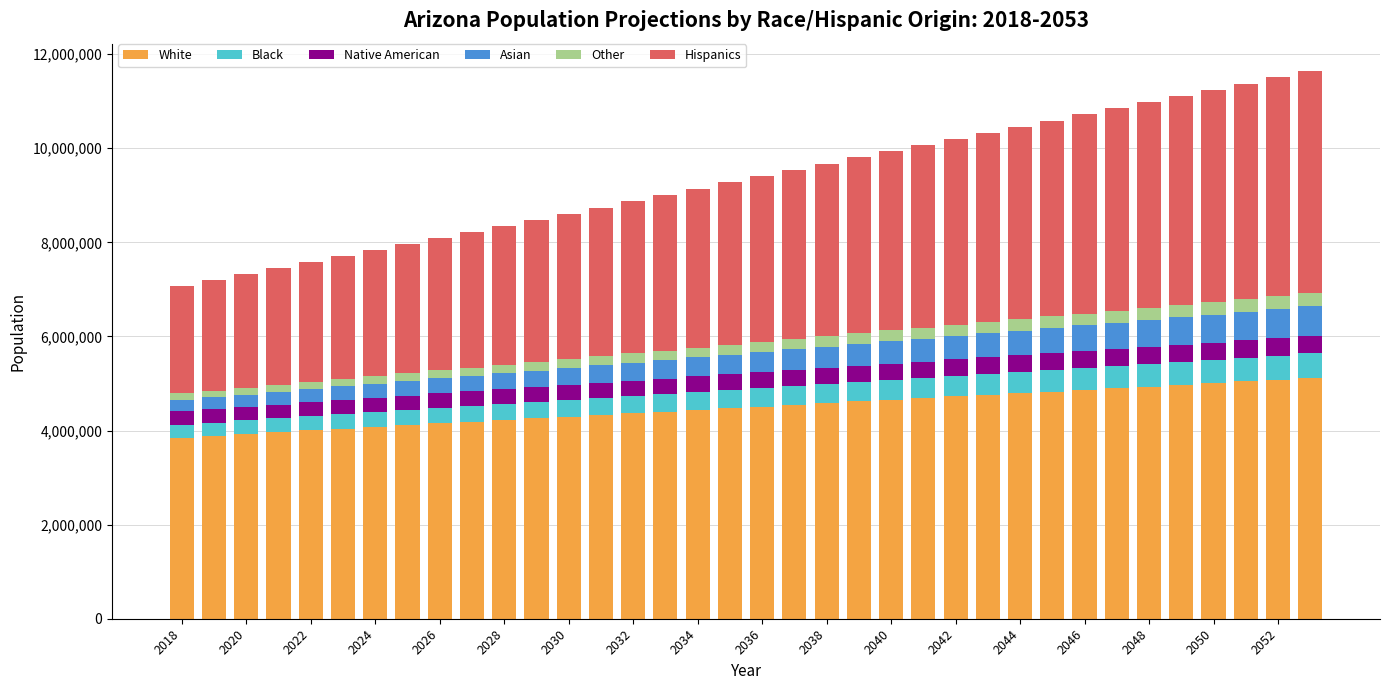

What are all the series names shown in the legend?

White, Black, Native American, Asian, Other, Hispanics